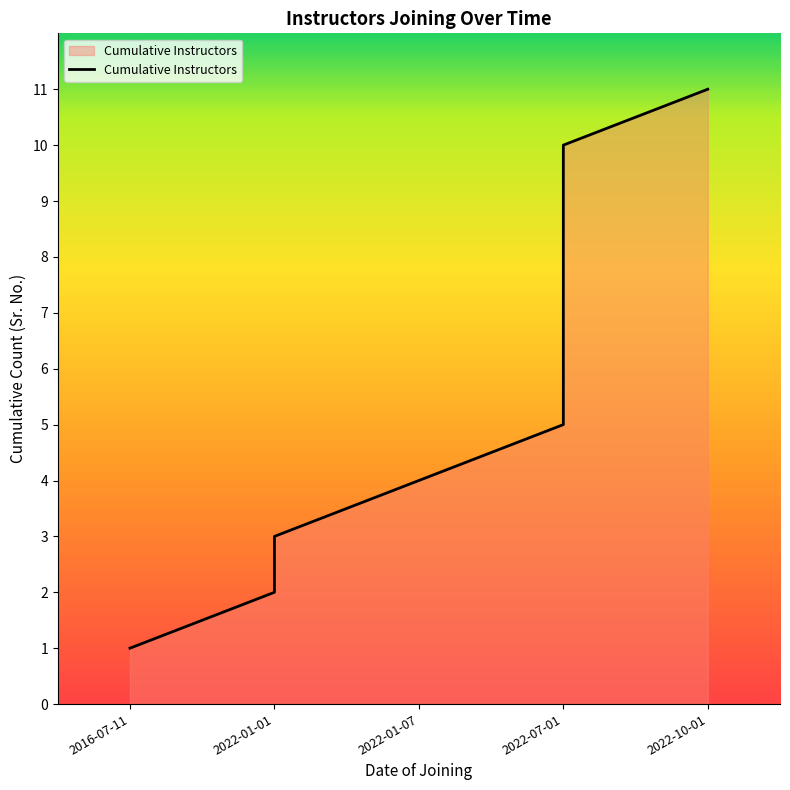

What is the smallest value displayed?

1